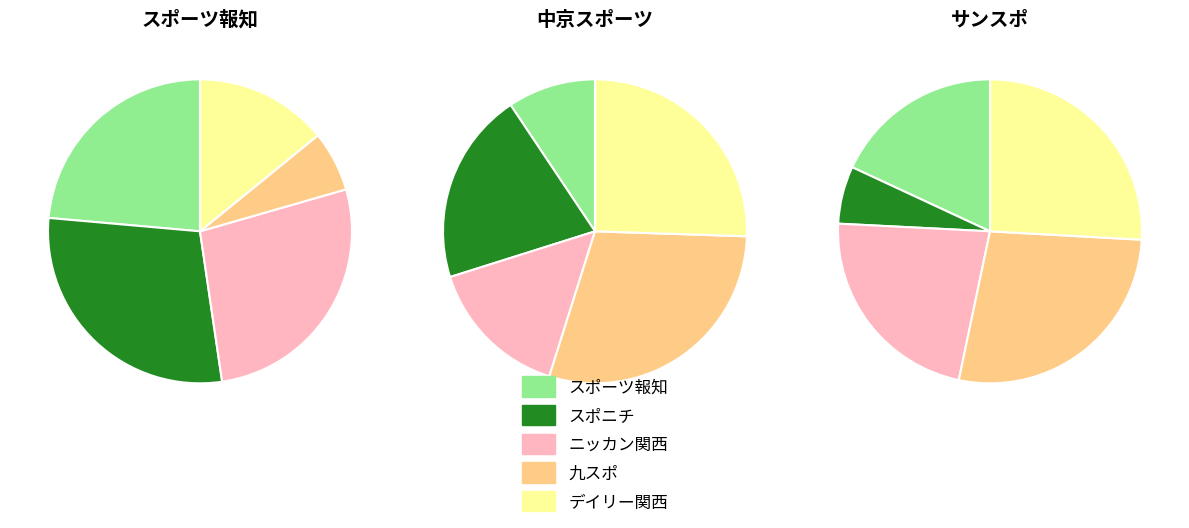

Does any single category account for the majority?

No